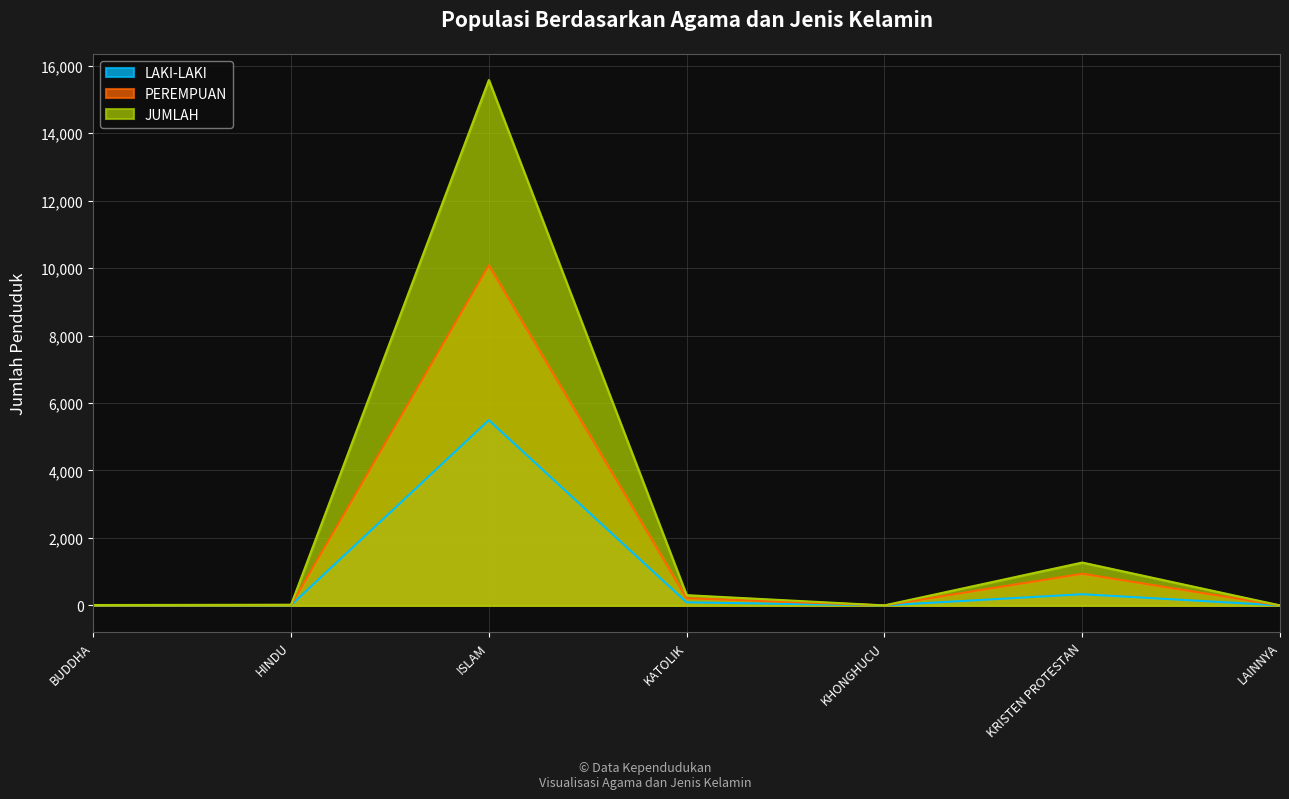

Which series has the widest spread of values?

JUMLAH